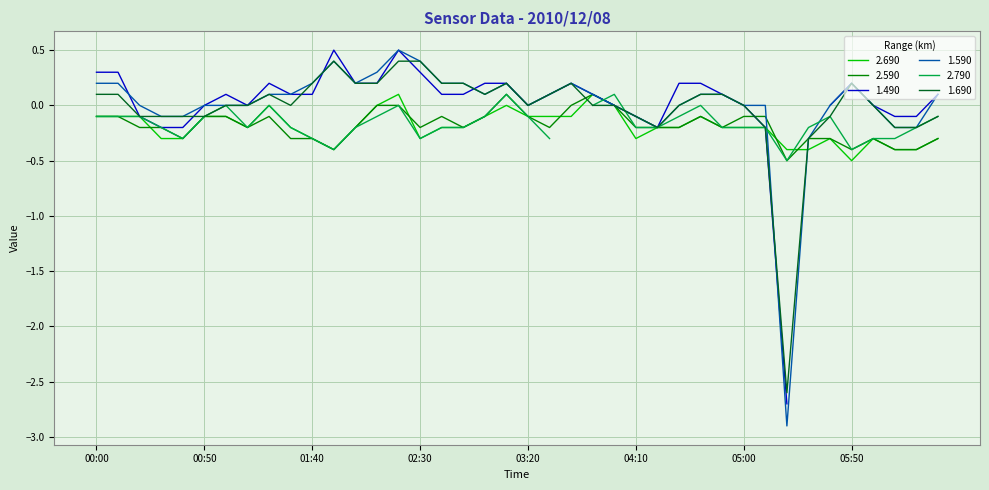

What is the lowest value of the 1.690 series?

-2.6